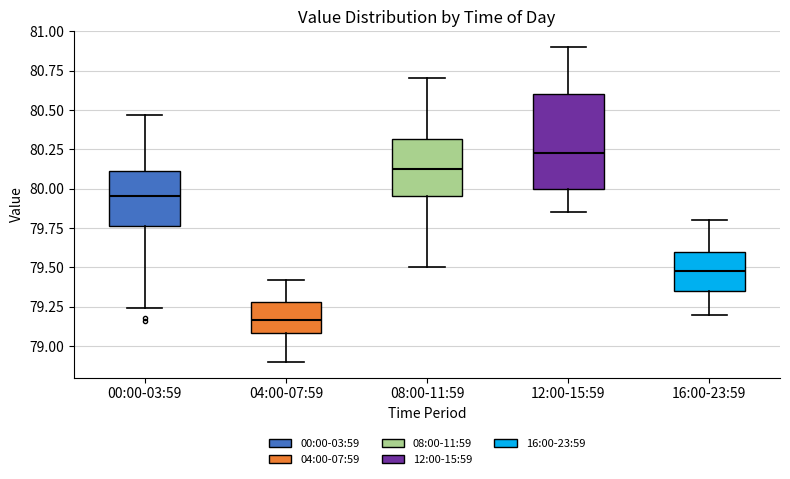

Reading left to right, read every box against the y-axis: the position of its median line, the range the box covers, and the ends of its whiskers. The values are not printed on the chart, so give them approximately, as read against the axis.

00:00-03:59: median 79.95, box 79.75 to 80.10, whiskers 79.25 to 80.45
04:00-07:59: median 79.15, box 79.10 to 79.30, whiskers 78.90 to 79.40
08:00-11:59: median 80.15, box 79.95 to 80.30, whiskers 79.50 to 80.70
12:00-15:59: median 80.25, box 80.00 to 80.60, whiskers 79.85 to 80.90
16:00-23:59: median 79.50, box 79.35 to 79.60, whiskers 79.20 to 79.80